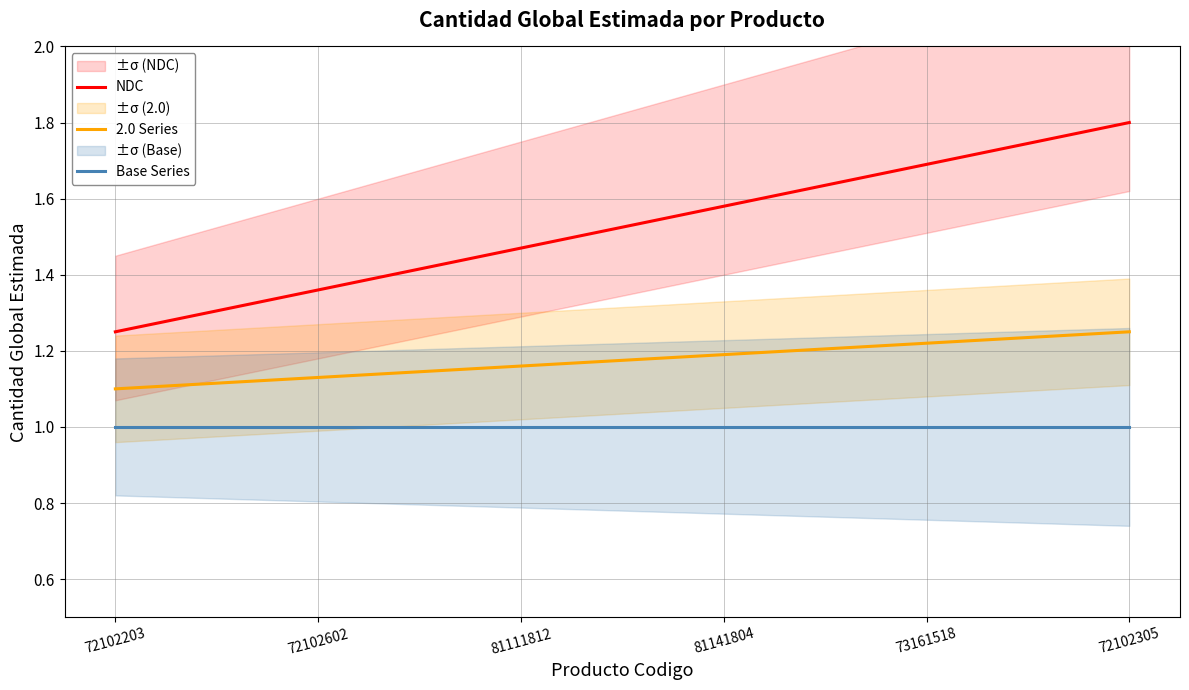

What is the total value across all series at 72102305?

4.0